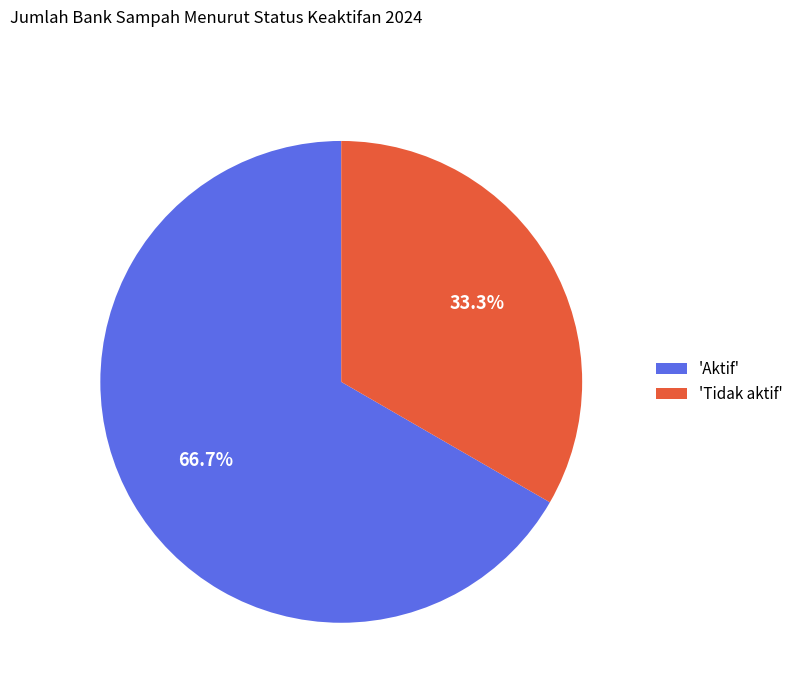

What is the smallest slice in the pie chart?

'Tidak aktif'